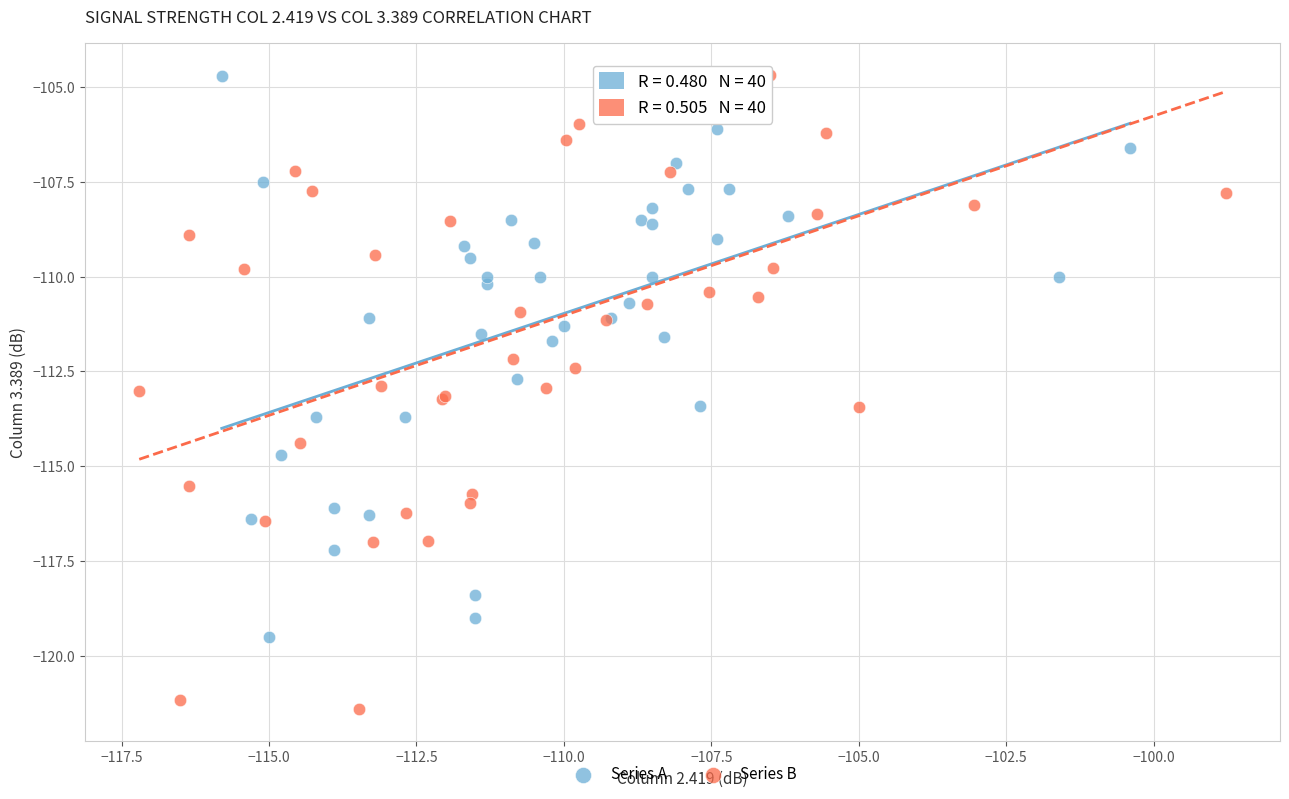

Which series has the largest Y range (max minus min)?

Series B